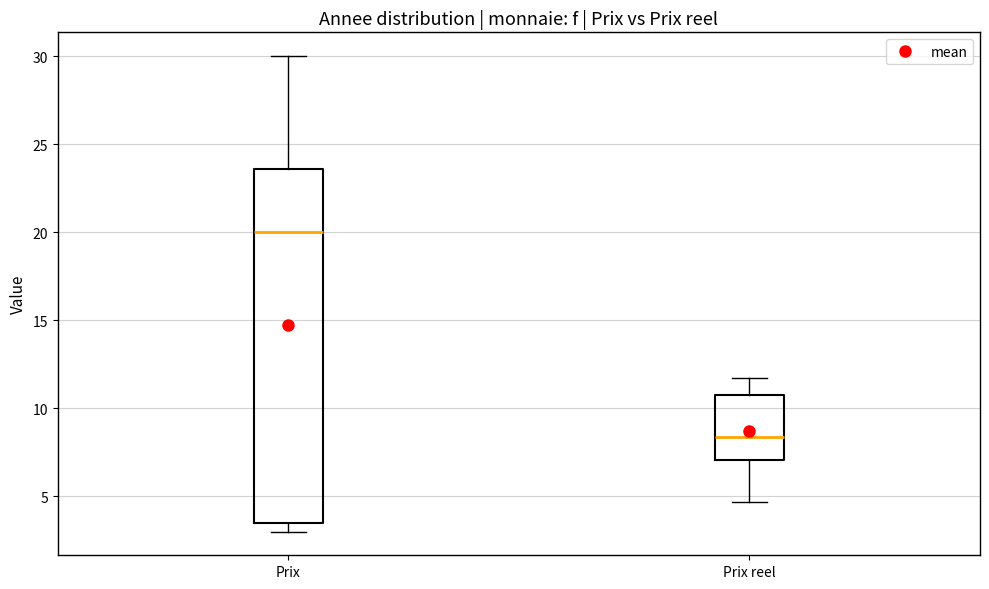

Reading left to right, read every box against the y-axis: the position of its median line, the range the box covers, and the ends of its whiskers. The values are not printed on the chart, so give them approximately, as read against the axis.

Prix: median 20.0, box 3.5 to 23.5, whiskers 3.0 to 30.0
Prix reel: median 8.5, box 7.0 to 11.0, whiskers 4.5 to 11.5